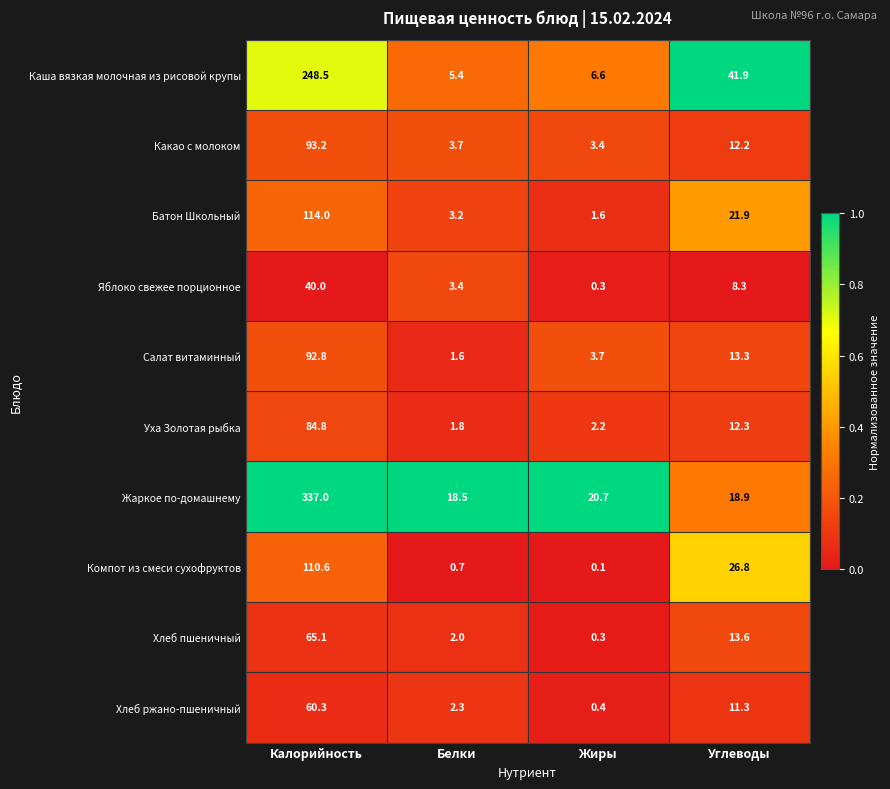

At how many categories does at least one series exceed 0?

4